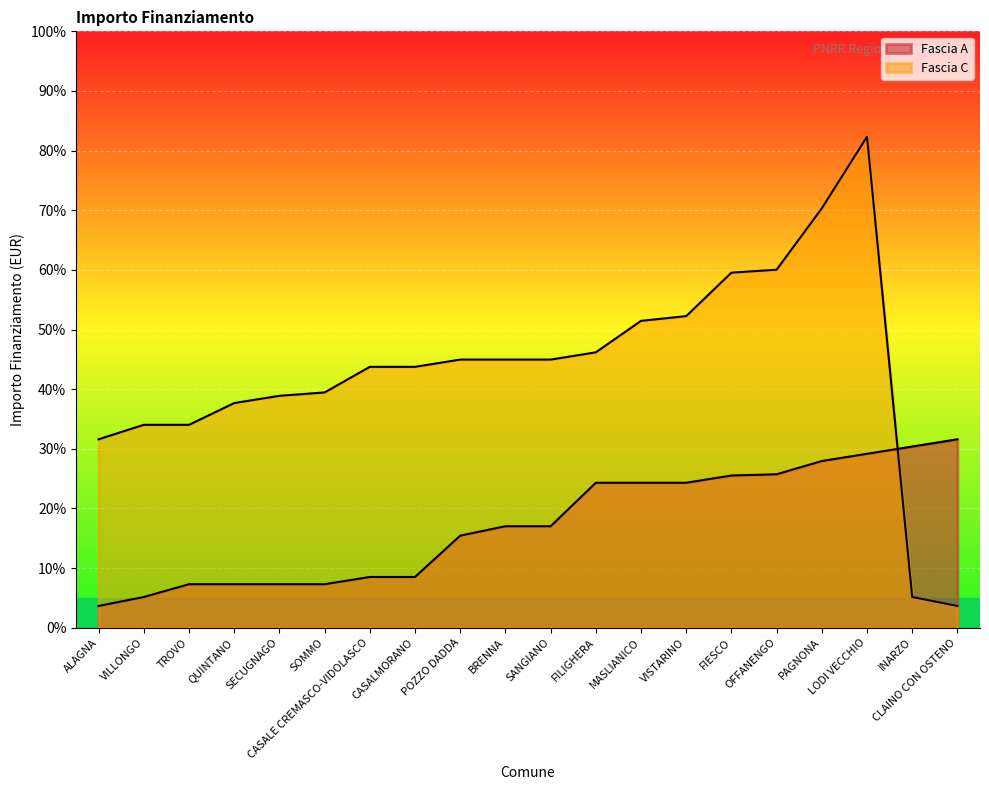

List the labels in order of Fascia C value, largest first.

LODI VECCHIO, PAGNONA, OFFANENGO, FIESCO, VISTARINO, MASLIANICO, FILIGHERA, POZZO DADDA, BRENNA, SANGIANO, CASALE CREMASCO-VIDOLASCO, CASALMORANO, SOMMO, SECUGNAGO, QUINTANO, VILLONGO, TROVO, ALAGNA, INARZO, CLAINO CON OSTENO